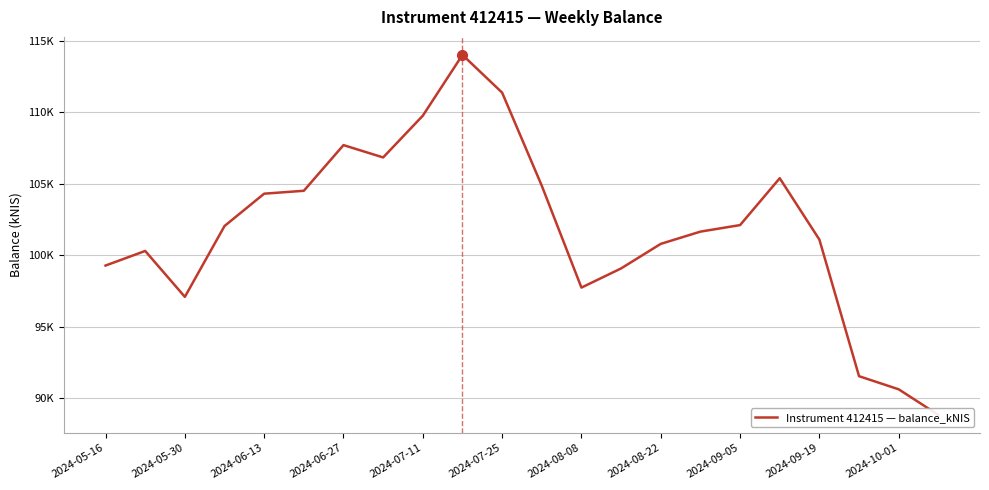

What is the average value?

101874.4